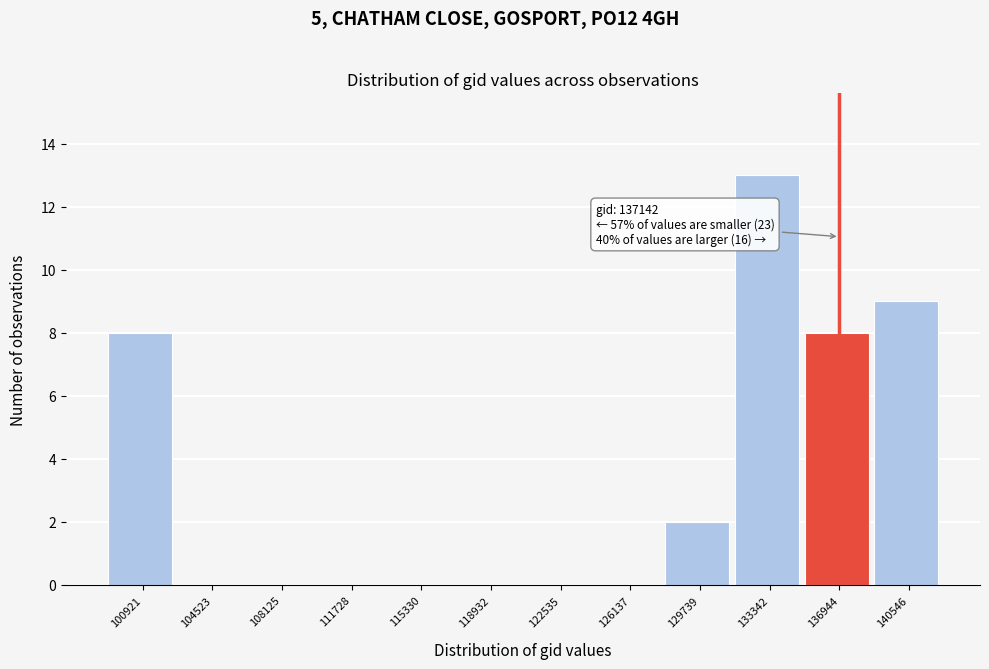

Reading right to left, list all the values displayed in this chart.

140546=9	136944=8	133342=13	129739=2	126137=0	122535=0	118932=0	115330=0	111728=0	108125=0	104523=0	100921=8